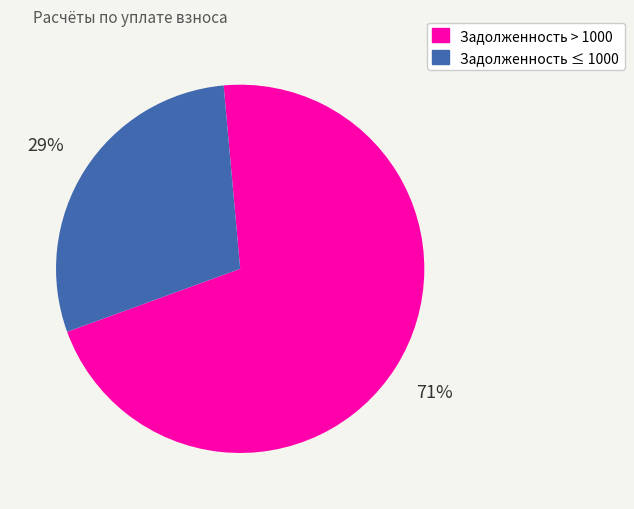

How many segments does this pie chart have?

2